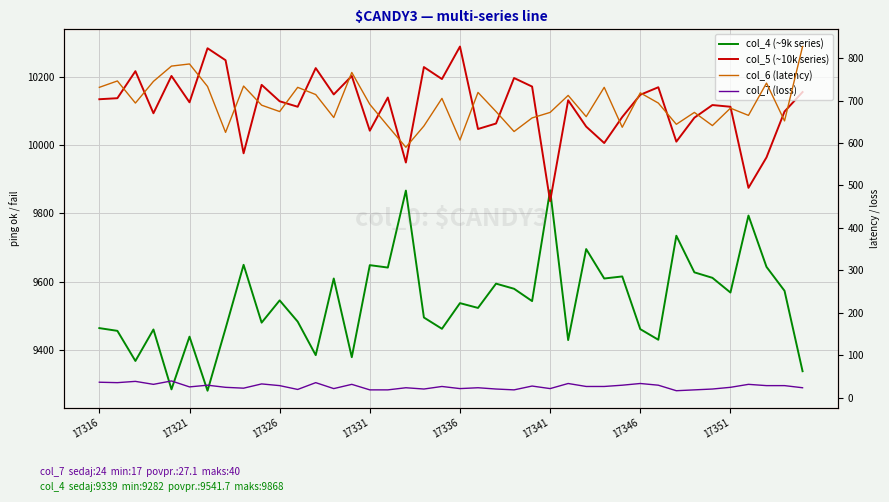

What position from the left is 31?

32